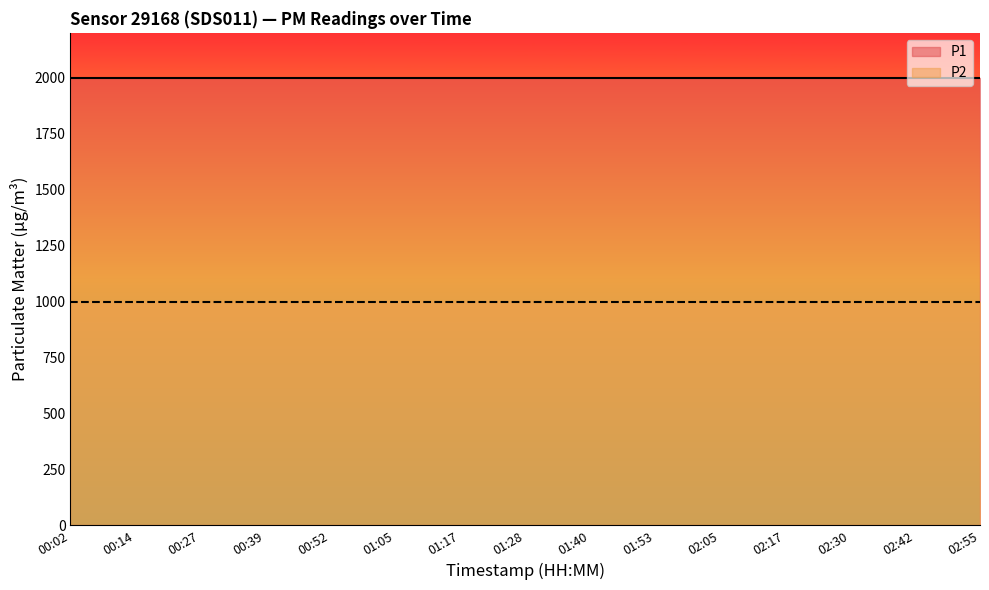

True or false: P2 and P1 intersect in this chart.

False